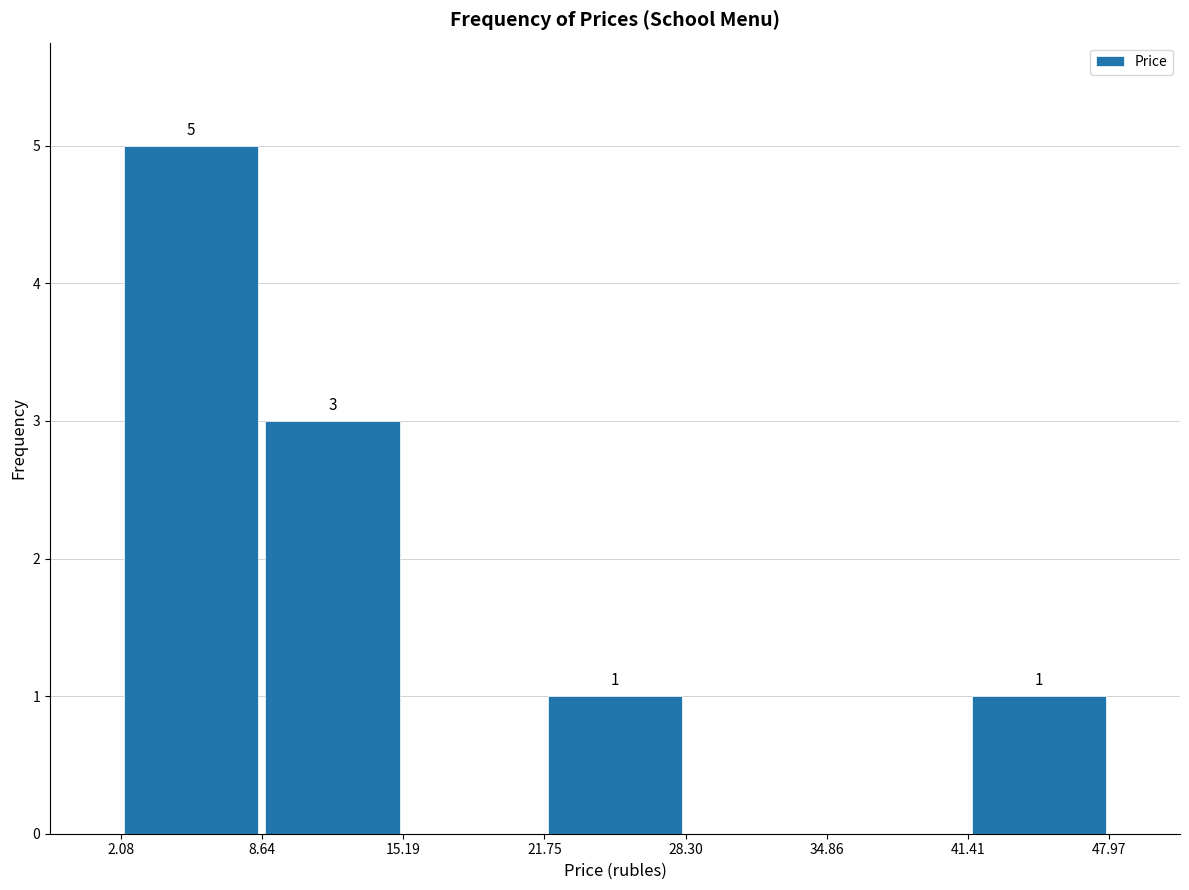

Which range on the x-axis has the tallest bar?

2.08 to 8.64